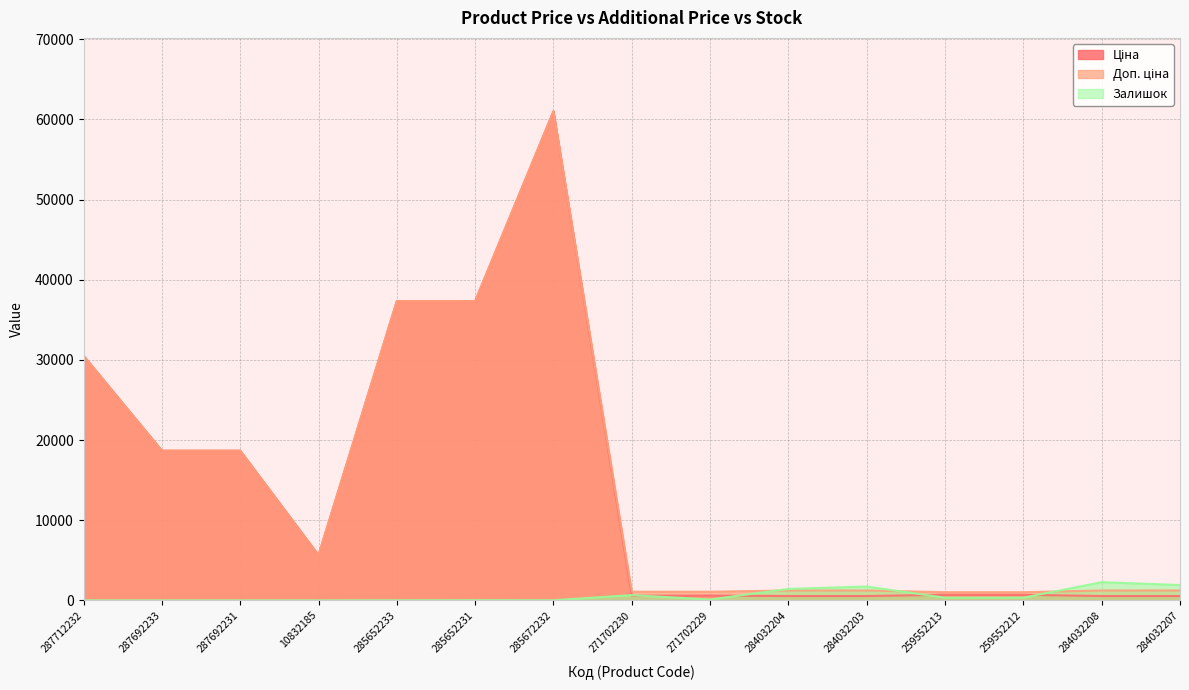

What is the maximum value for Ціна?

61024.7